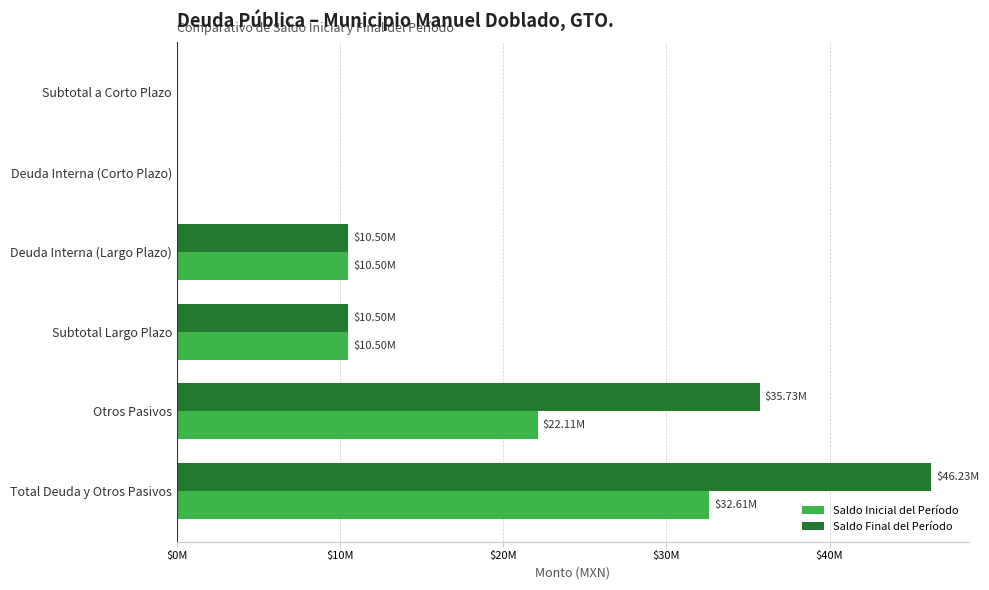

At how many categories does at least one series exceed 33105499?

2